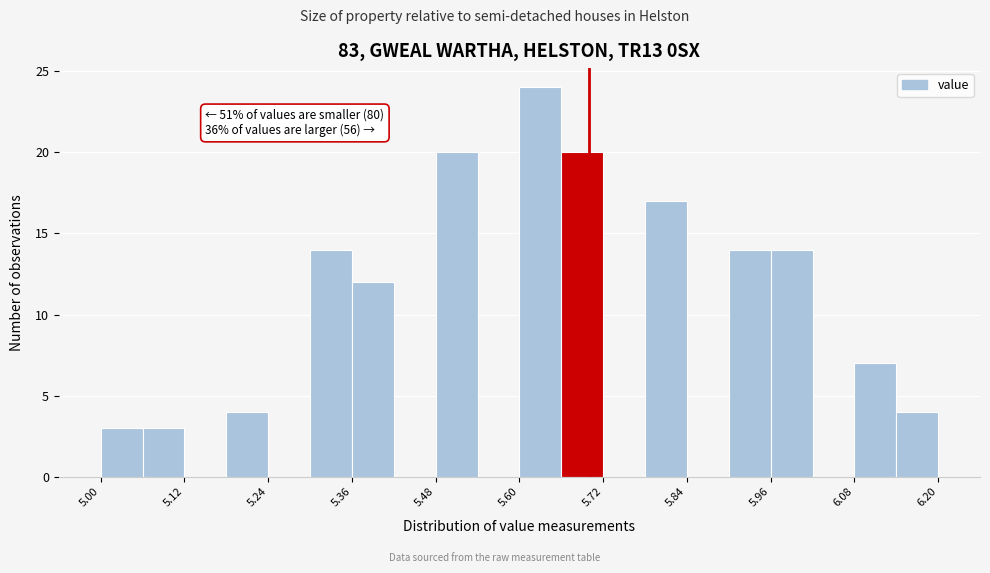

Around what value on the x-axis is the tallest bar? Give the approximate position of its centre, as read against the axis.

5.64